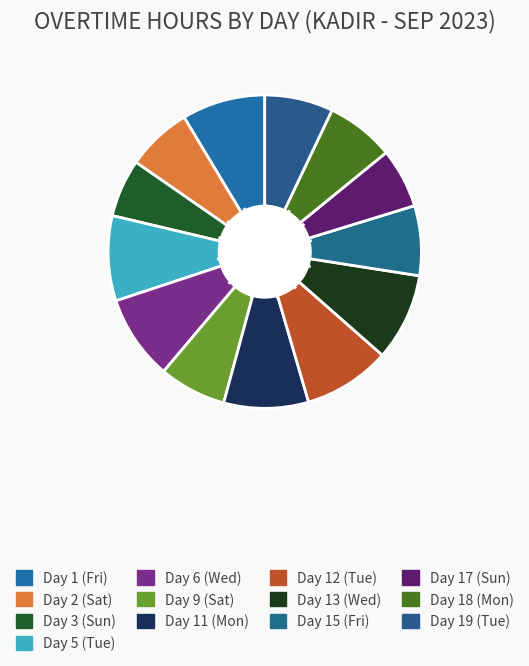

How many slices are in this pie chart?

13